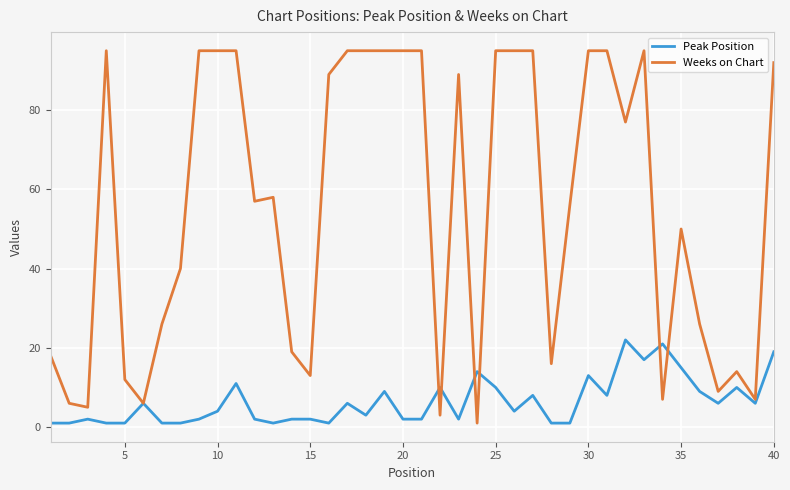

Which series has the largest total across all categories?

Weeks on Chart